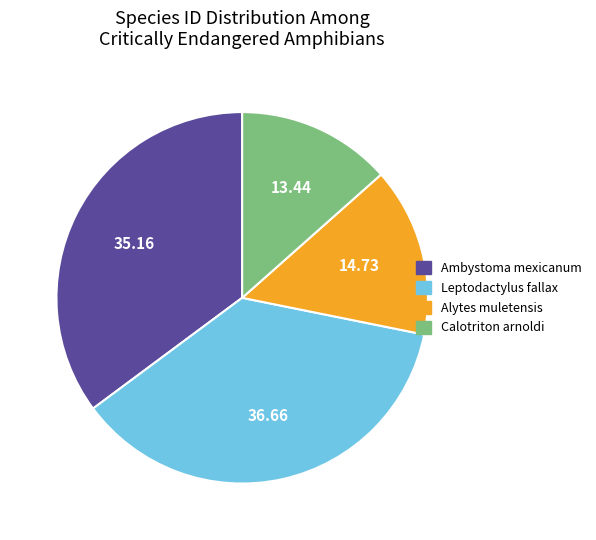

Do Alytes muletensis and Leptodactylus fallax together represent more than half of the pie?

Yes